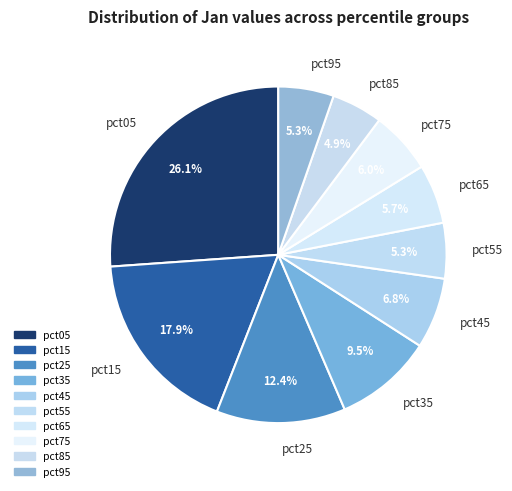

Is the sum of pct65 and pct35 greater than half?

No